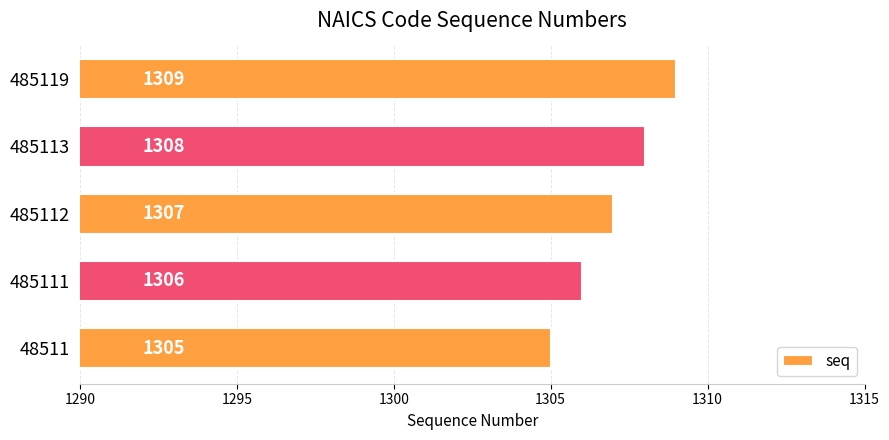

At which label is the value closest to 1307?

485112